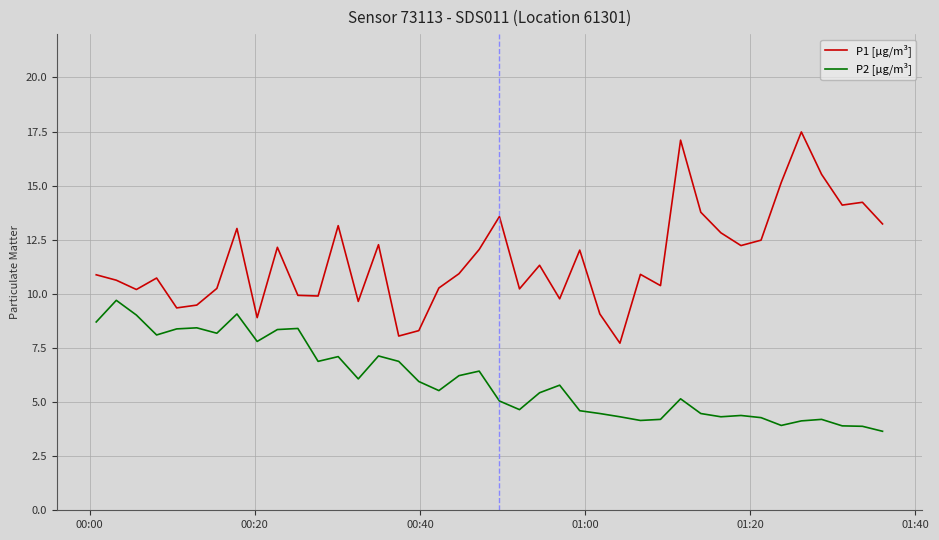

True or false: P2 [µg/m³] and P1 [µg/m³] cross at least once.

False